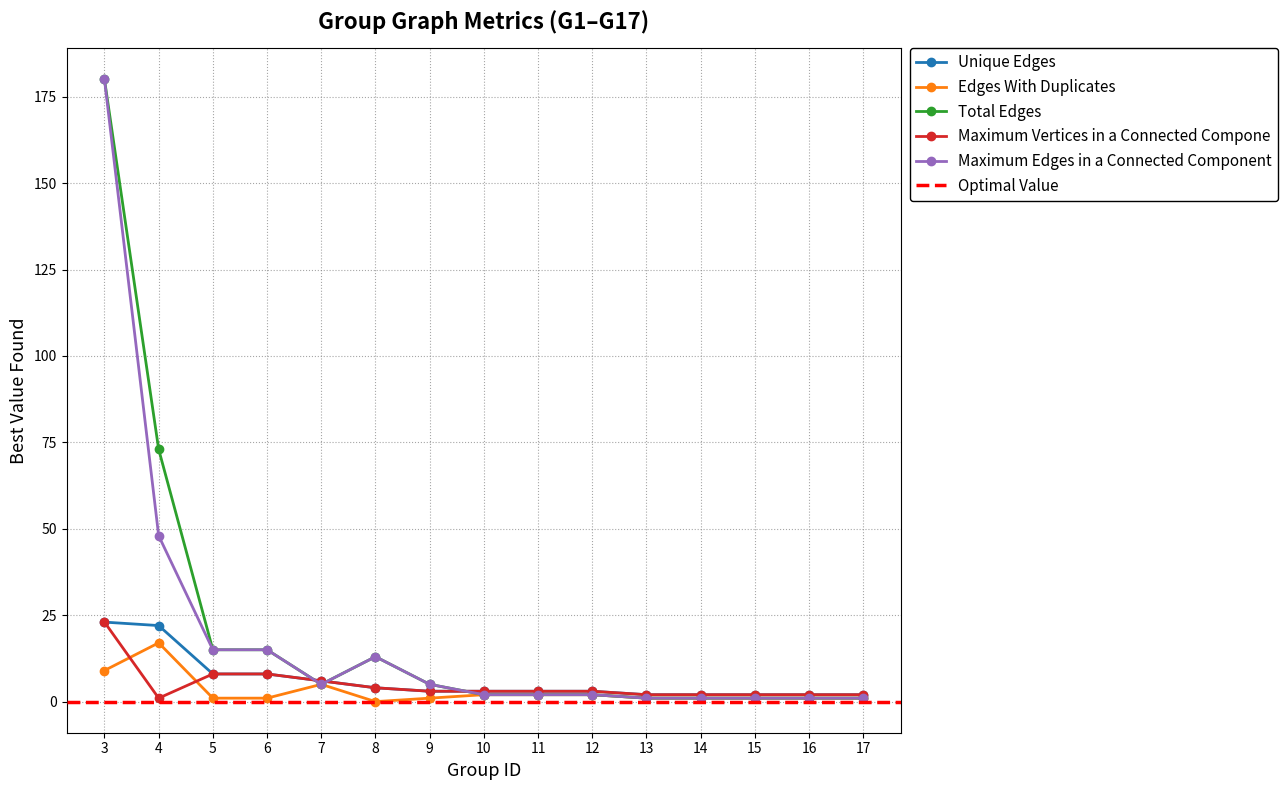

How many categories are shown in the chart?

15